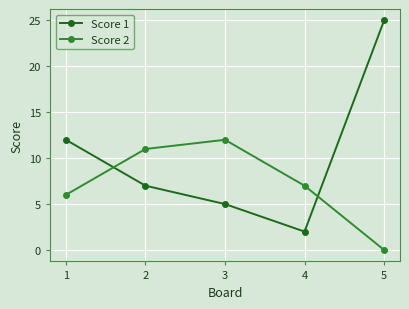

Which category has the lowest value in the Score 1 series?

4